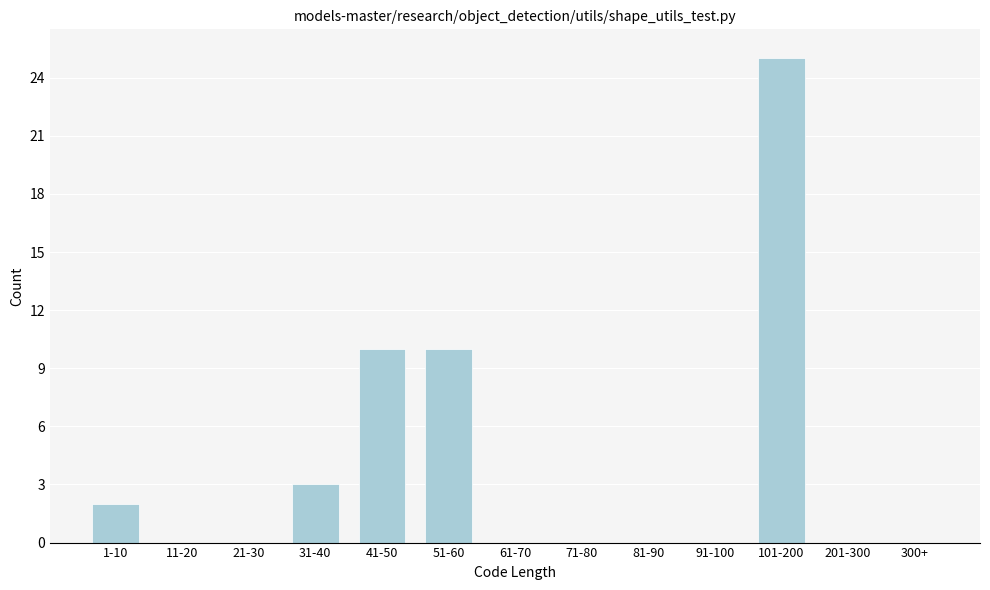

Reading left to right, extract all data points from this chart.

1-10=2	11-20=0	21-30=0	31-40=3	41-50=10	51-60=10	61-70=0	71-80=0	81-90=0	91-100=0	101-200=25	201-300=0	300+=0